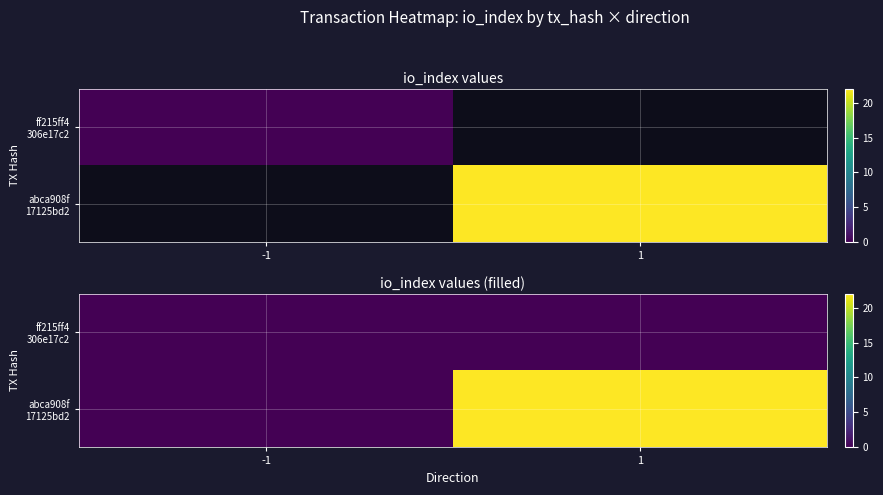

At which category is the sum across all series the highest?

1